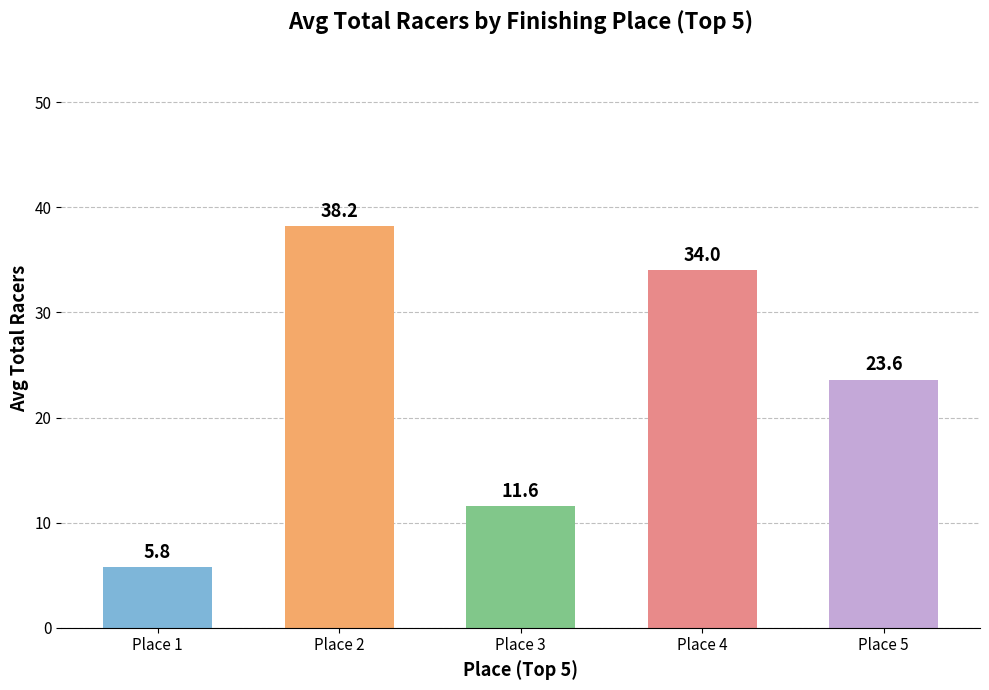

Where does the data first go above 23?

Place 2